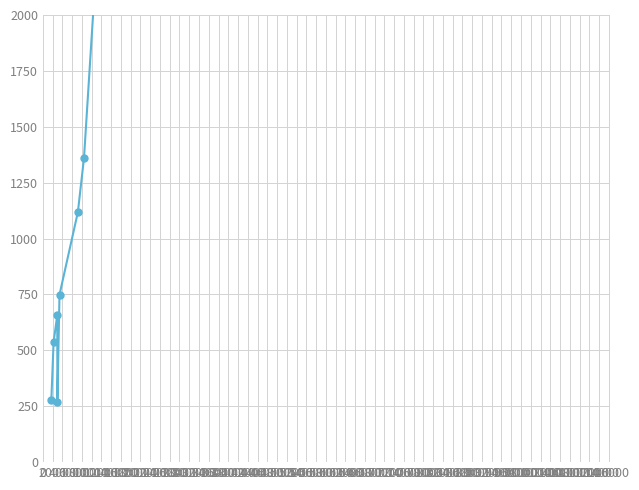

What is the difference between the maximum and minimum values?

14714